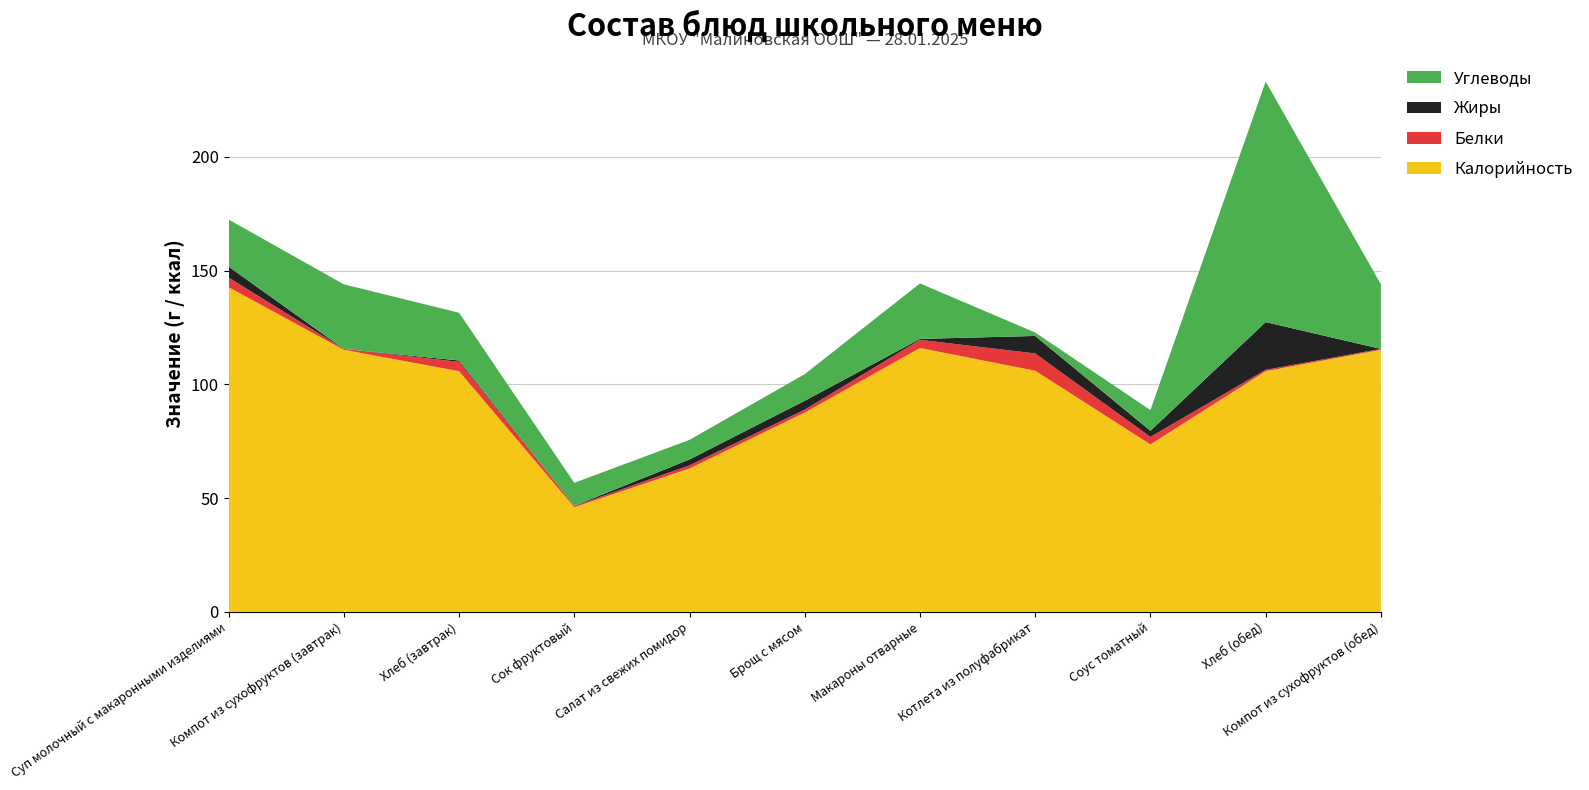

Reading left to right, what are all the values shown in this chart?

Калорийность: Суп молочный с макаронными изделиями=142.8	Компот из сухофруктов (завтрак)=115.2	Хлеб (завтрак)=105.8	Сок фруктовый=46.0	Салат из свежих помидор=63.0	Брощ с мясом=87.6	Макароны отварные=116.0	Котлета из полуфабрикат=106.0	Соус томатный=73.6	Хлеб (обед)=105.8	Компот из сухофруктов (обед)=115.2
Белки: Суп молочный с макаронными изделиями=4.2	Компот из сухофруктов (завтрак)=0.4	Хлеб (завтрак)=4.1	Сок фруктовый=0.5	Салат из свежих помидор=1.4	Брощ с мясом=1.3	Макароны отварные=3.6	Котлета из полуфабрикат=7.6	Соус томатный=3.3	Хлеб (обед)=0.6	Компот из сухофруктов (обед)=0.4
Жиры: Суп молочный с макаронными изделиями=4.8	Компот из сухофруктов (завтрак)=0.0	Хлеб (завтрак)=0.6	Сок фруктовый=0.1	Салат из свежих помидор=2.6	Брощ с мясом=3.9	Макароны отварные=0.4	Котлета из полуфабрикат=7.7	Соус томатный=2.7	Хлеб (обед)=21.0	Компот из сухофруктов (обед)=0.0
Углеводы: Суп молочный с макаронными изделиями=20.7	Компот из сухофруктов (завтрак)=28.4	Хлеб (завтрак)=21.0	Сок фруктовый=10.1	Салат из свежих помидор=8.6	Брощ с мясом=11.7	Макароны отварные=24.4	Котлета из полуфабрикат=1.5	Соус томатный=9.1	Хлеб (обед)=105.8	Компот из сухофруктов (обед)=28.4